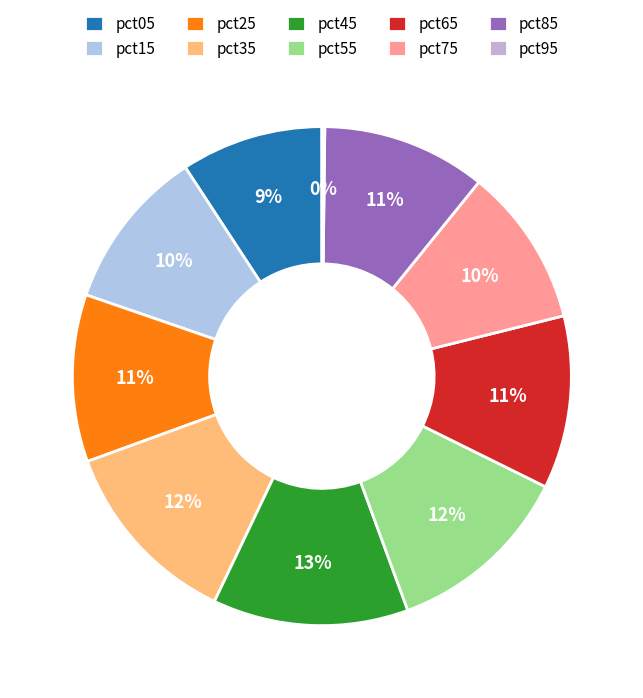

Rank the categories by value from lowest to highest.

pct95, pct05, pct75, pct15, pct85, pct25, pct65, pct55, pct35, pct45